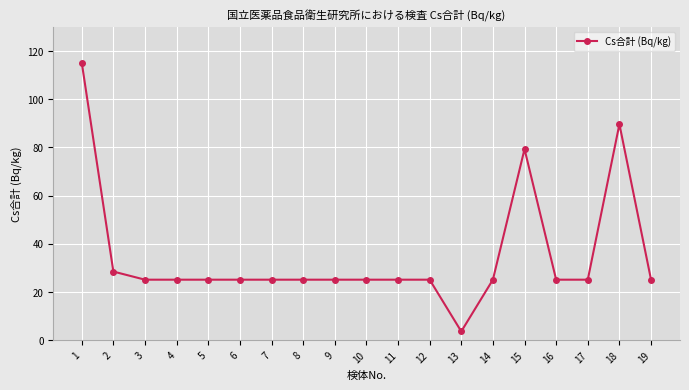

At which label is the value closest to 59?

15